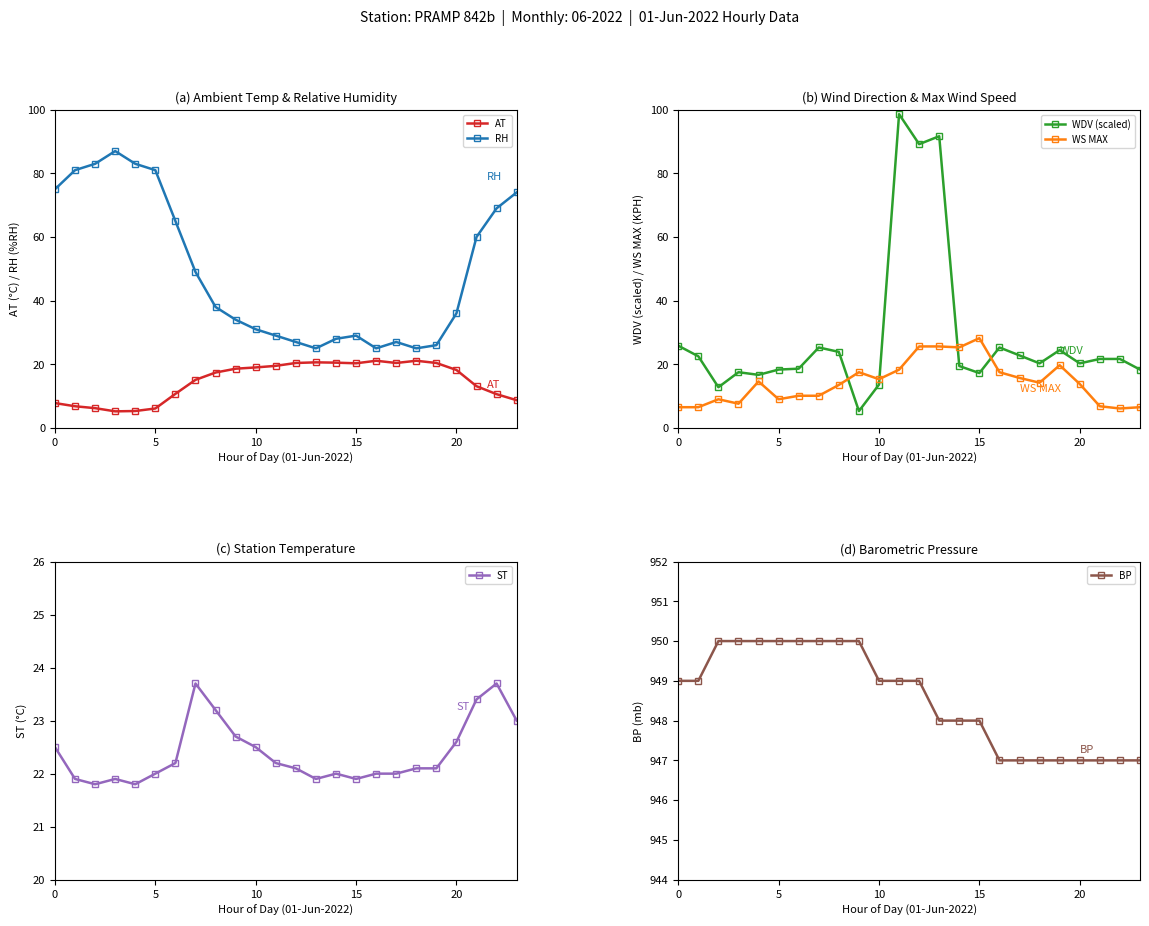

What is the minimum value for RH?

25.0